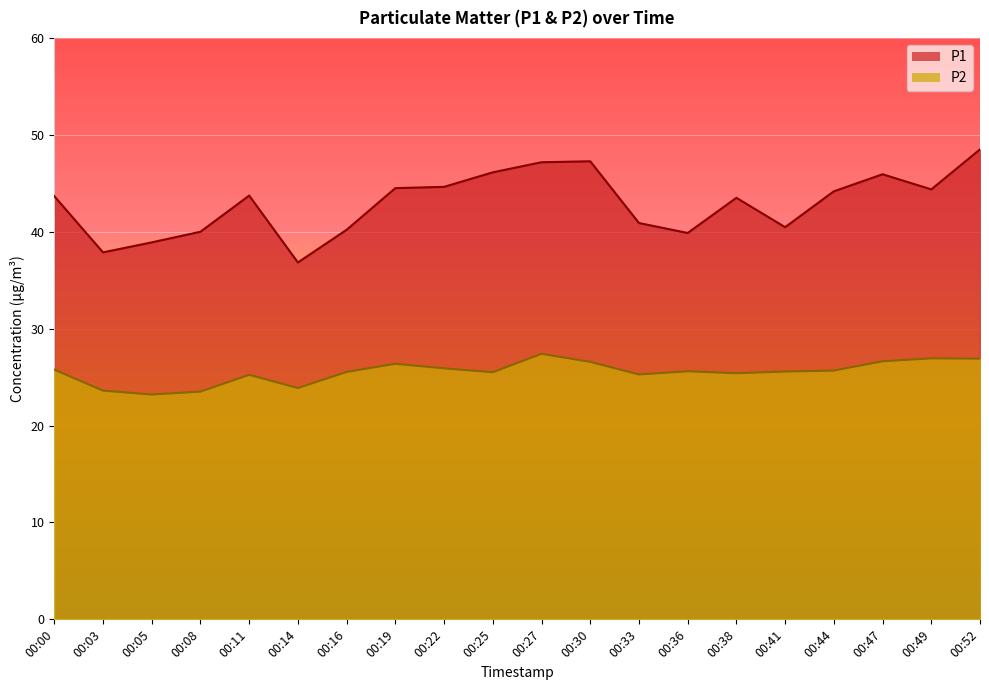

True or false: P2 and P1 intersect in this chart.

False